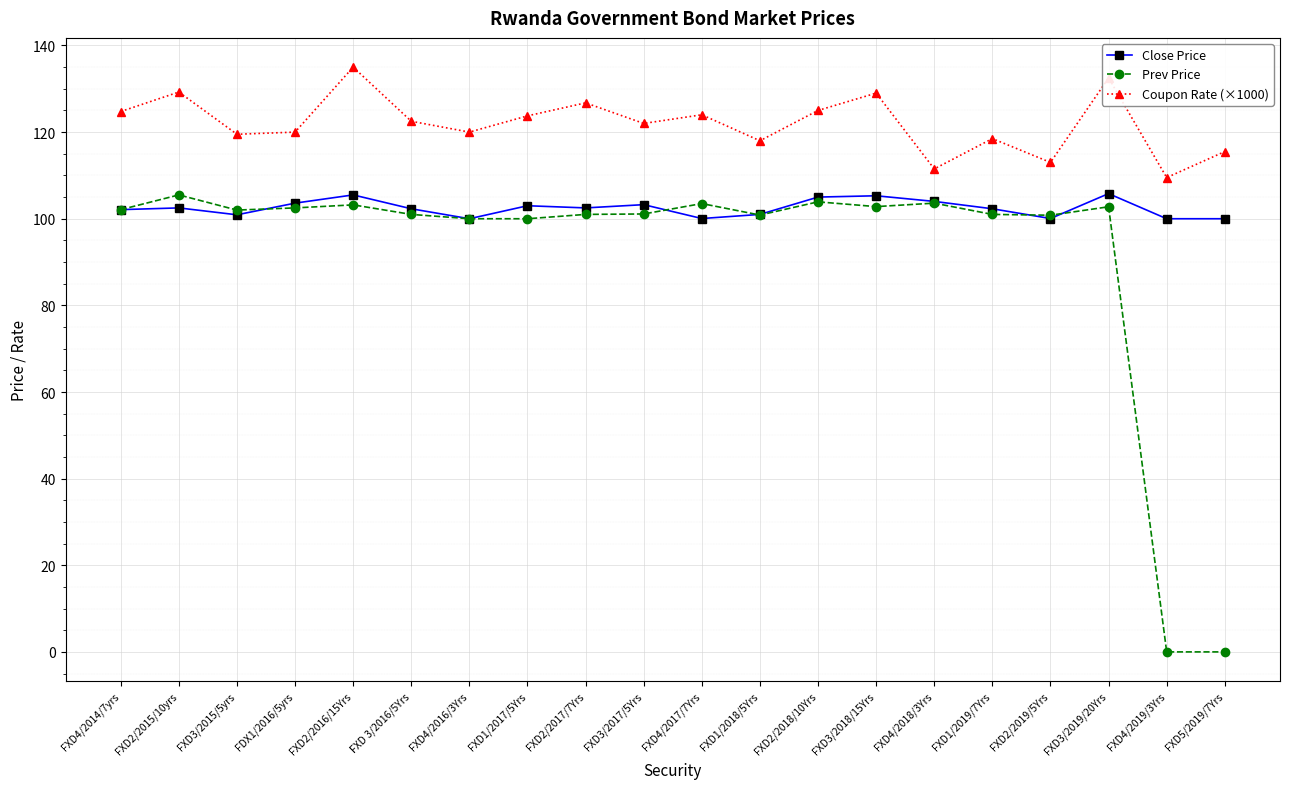

True or false: Prev Price has more than 2 interior local peaks.

True